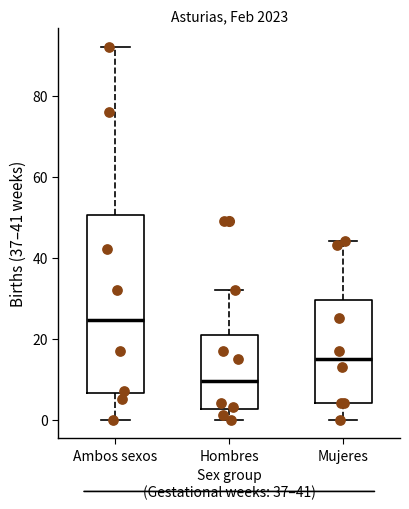

Where does the upper whisker of the box for Mujeres end on the y-axis? The values are not printed on the chart, so give them approximately, as read against the axis.

44